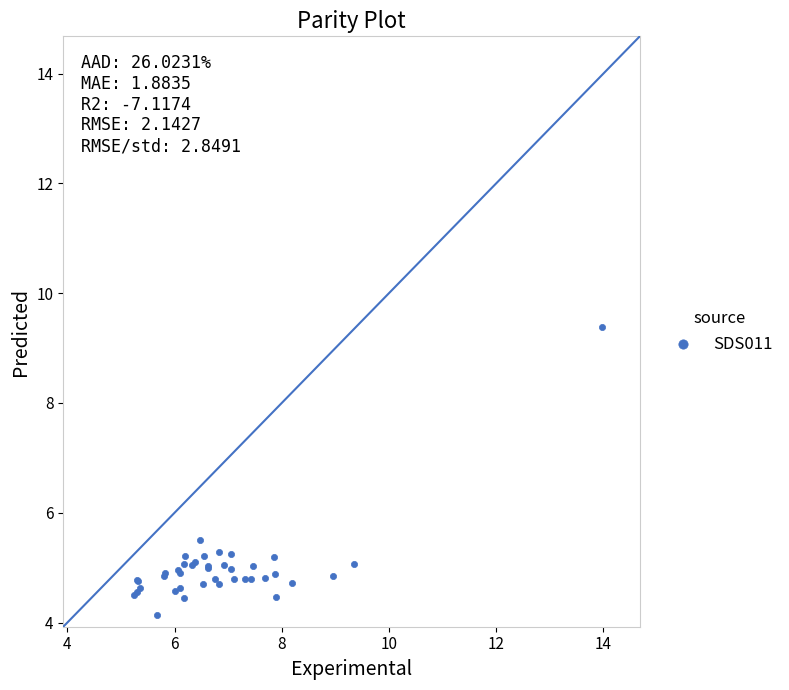

What Y value in the scatter plot is closest to 6?

5.5